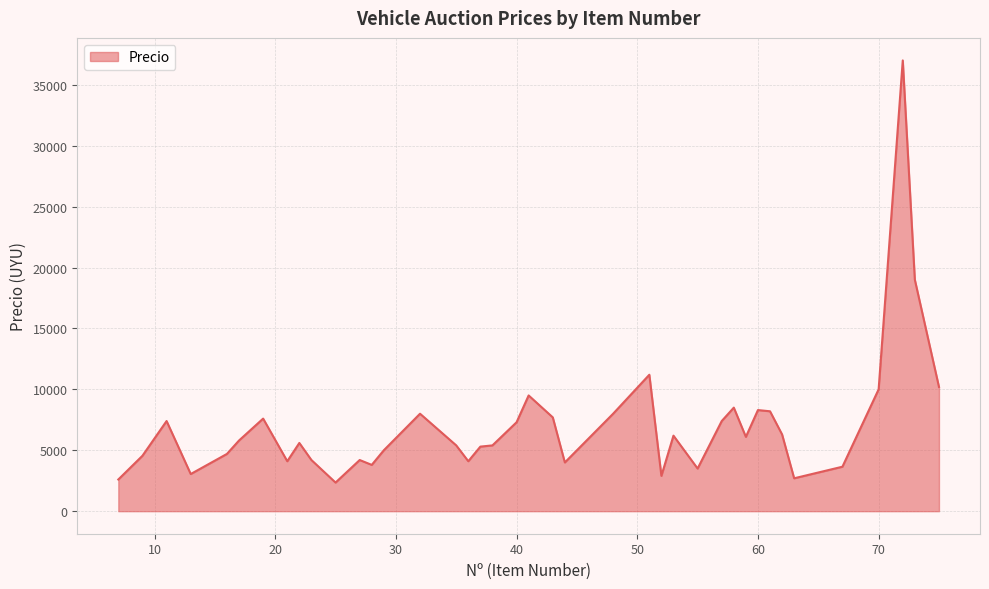

What is the maximum value shown in the chart?

37000